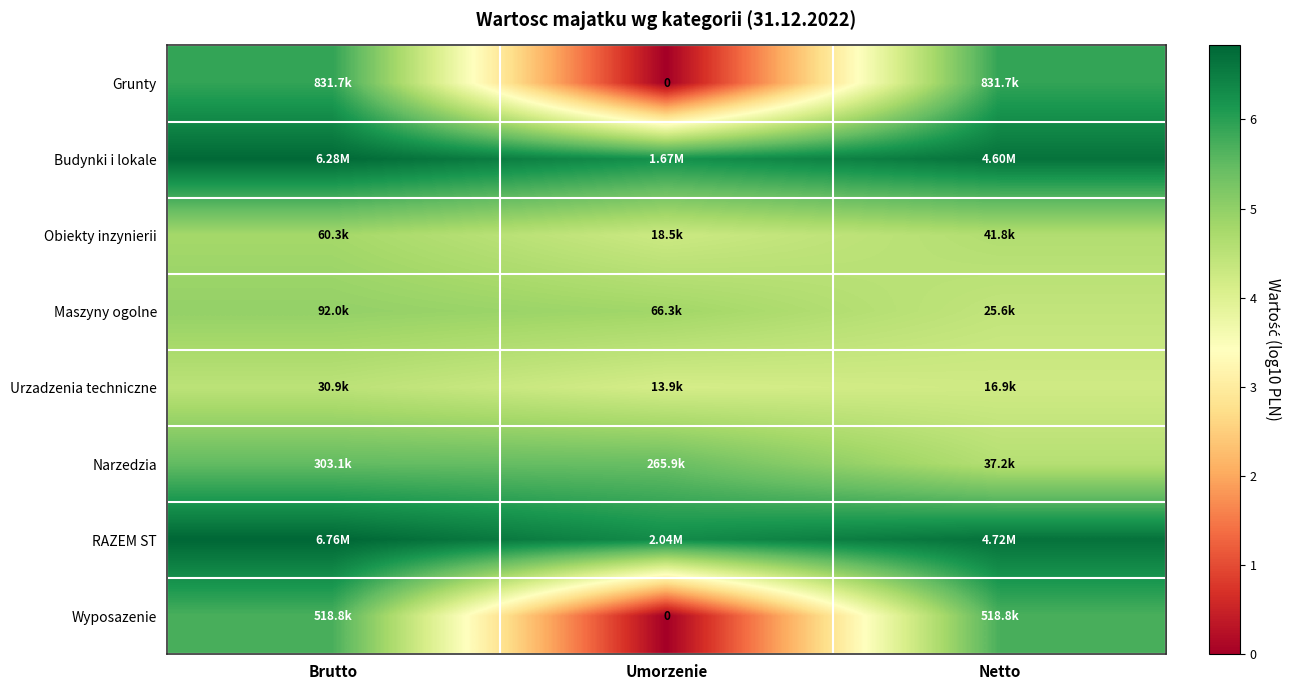

Is it true that Maszyny ogolne equals 7.8 at Umorzenie?

False